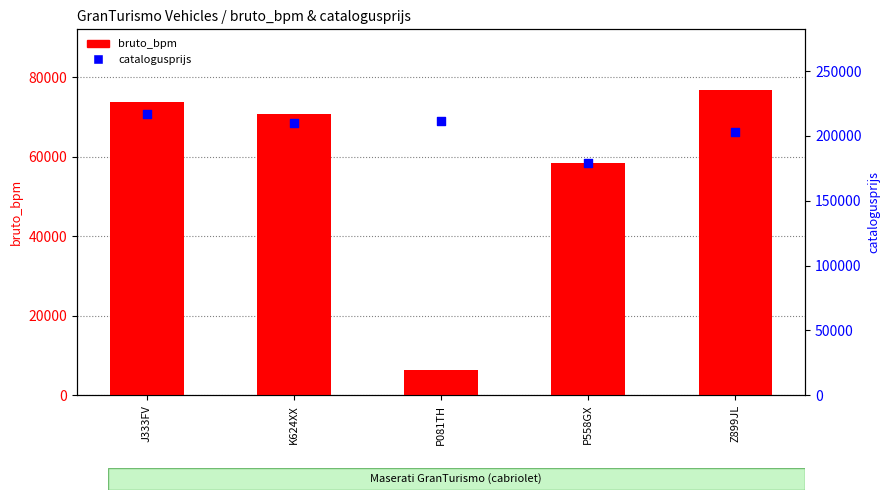

What are all the series names shown in the legend?

bruto_bpm, catalogusprijs